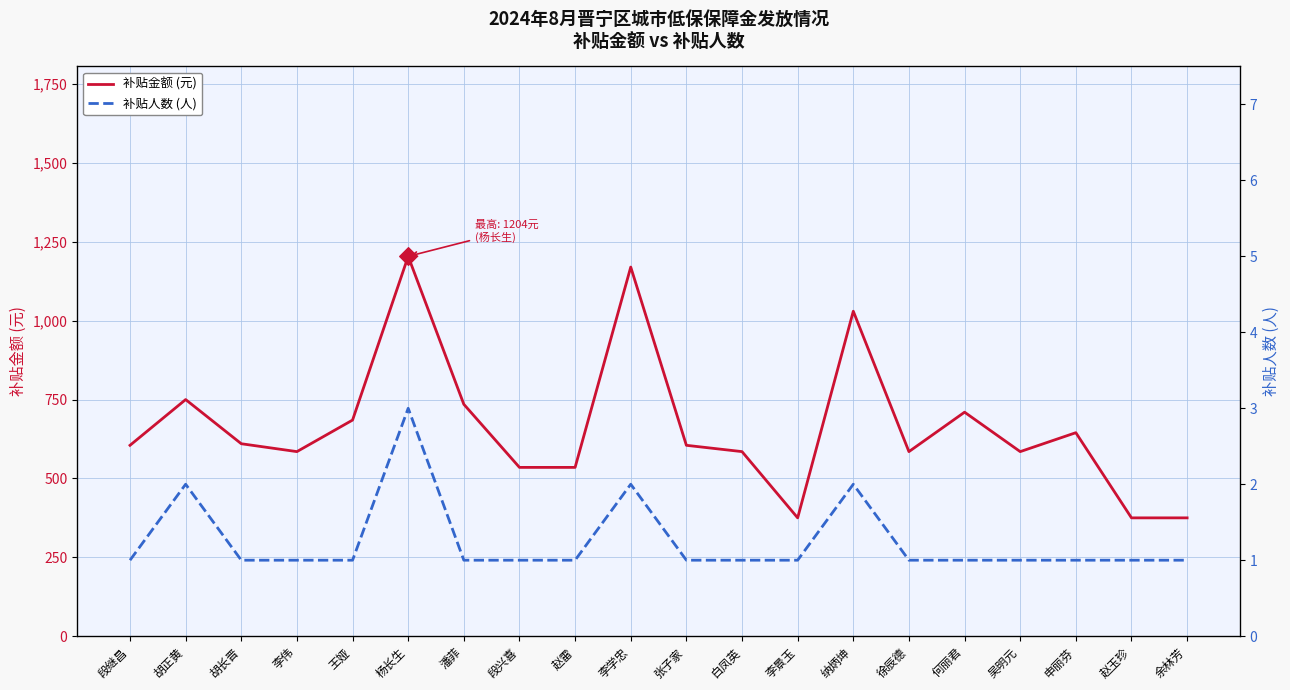

Is the value of 补贴金额 (元) at 李学忠 greater than the value of 补贴人数 (人) at 白凤英?

Yes